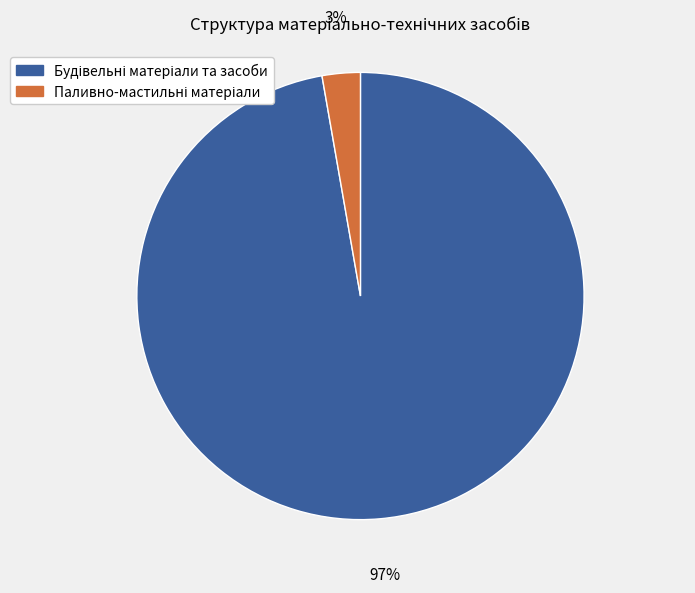

To the nearest percent, what is the average slice percentage?

50%